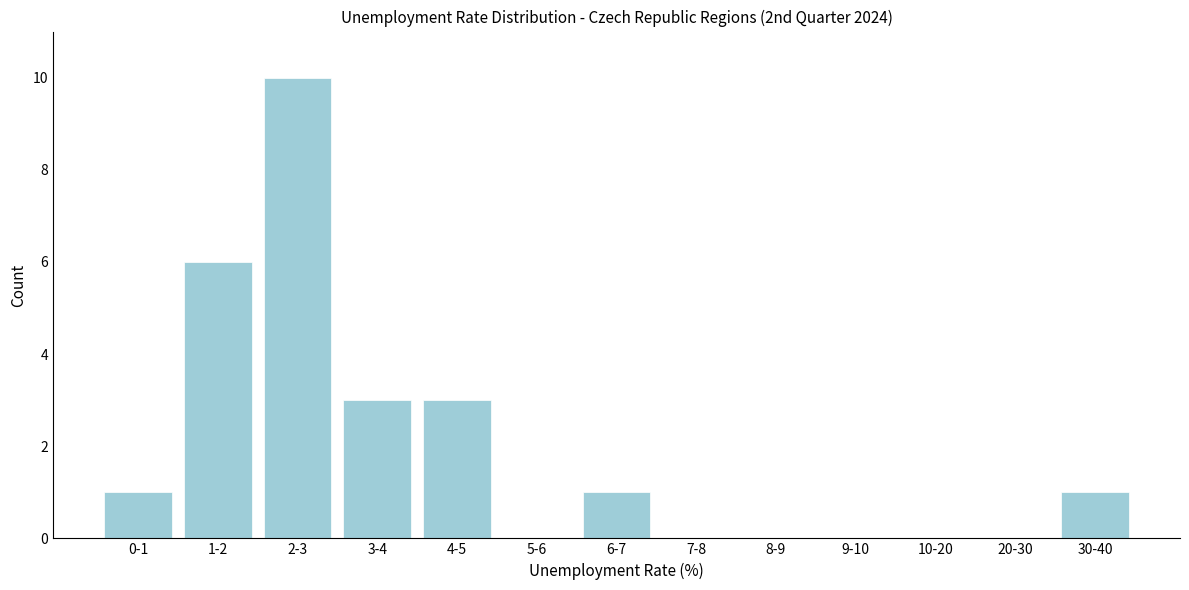

Reading right to left, what are all the values shown in this chart?

30-40=1	20-30=0	10-20=0	9-10=0	8-9=0	7-8=0	6-7=1	5-6=0	4-5=3	3-4=3	2-3=10	1-2=6	0-1=1